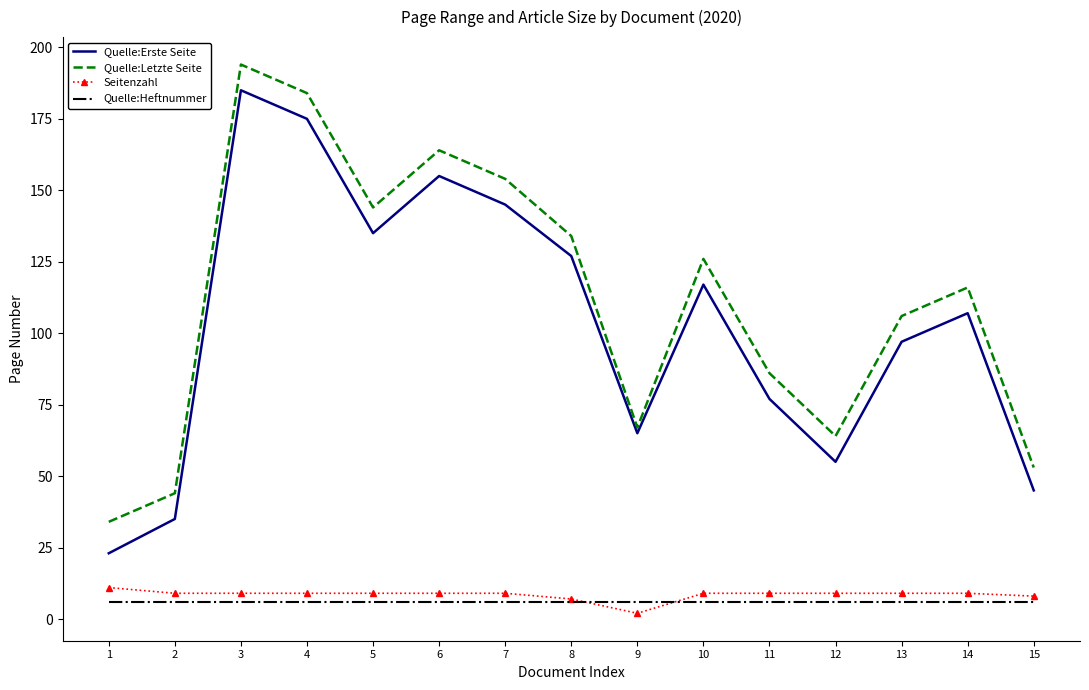

Is it true that Quelle:Letzte Seite equals 31 at 5?

False